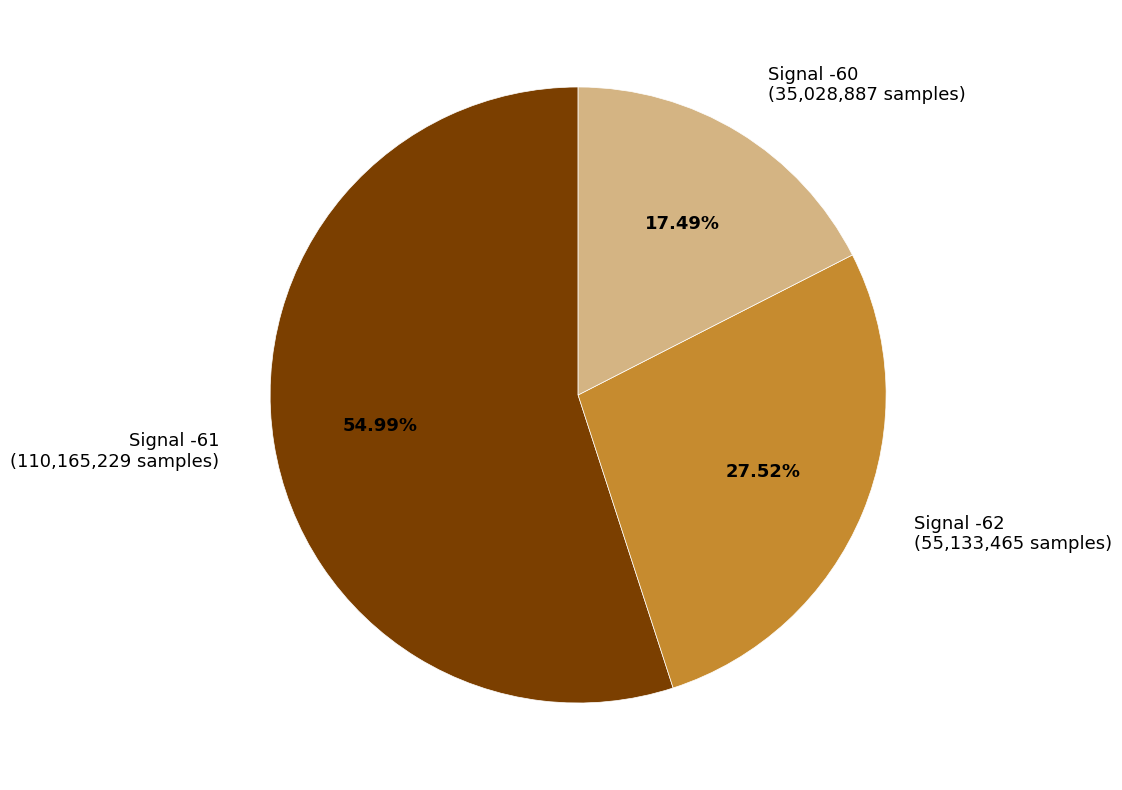

To the nearest percent, what is the average slice percentage?

33%